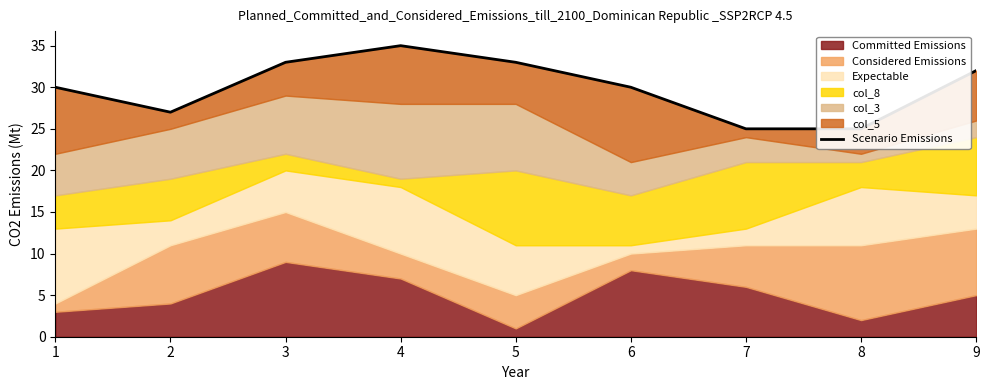

What is the difference between the values at 1 and 8?

5